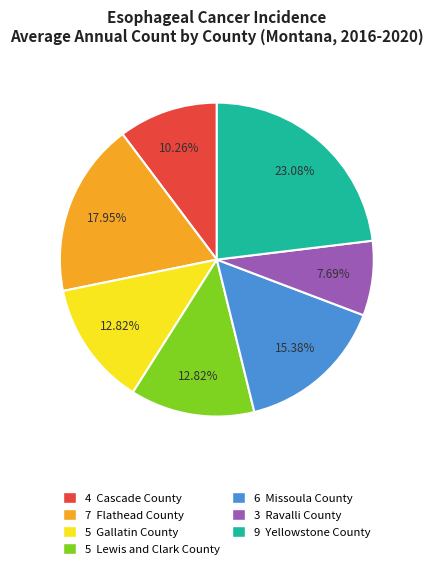

Does any single category account for the majority?

No